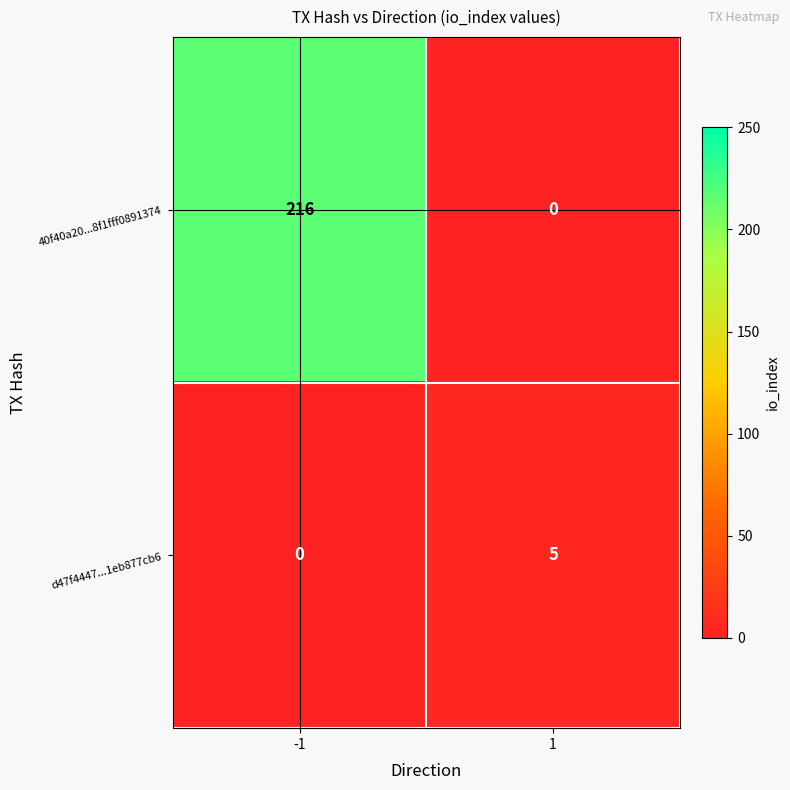

What is the greatest value displayed?

216